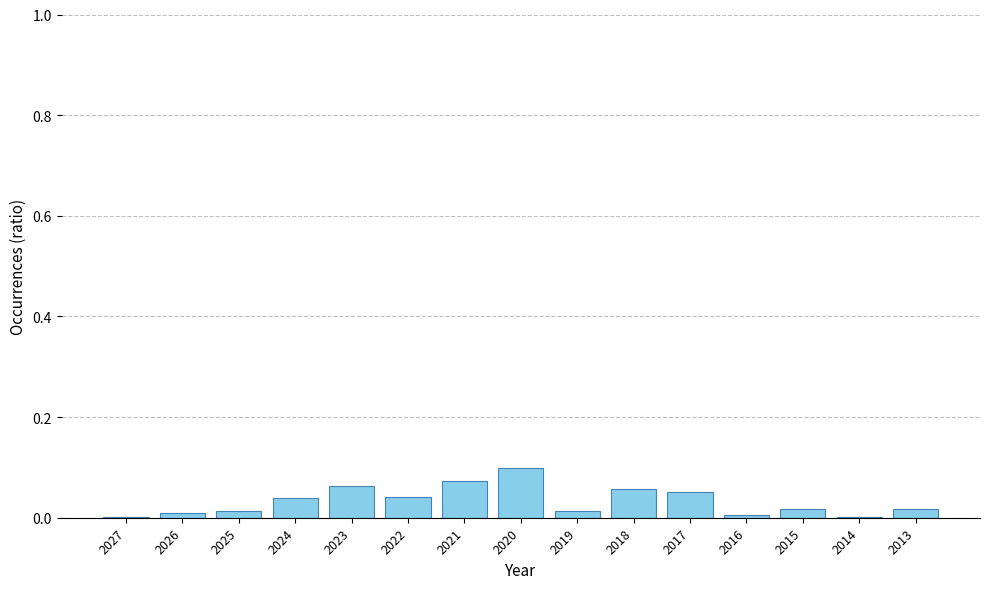

How many distinct data groups are displayed?

1